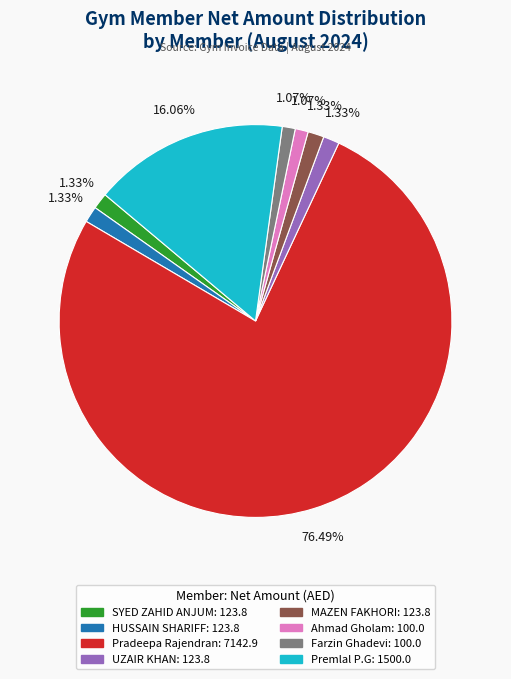

To the nearest percent, what is the difference between the largest and smallest slice percentages?

75%